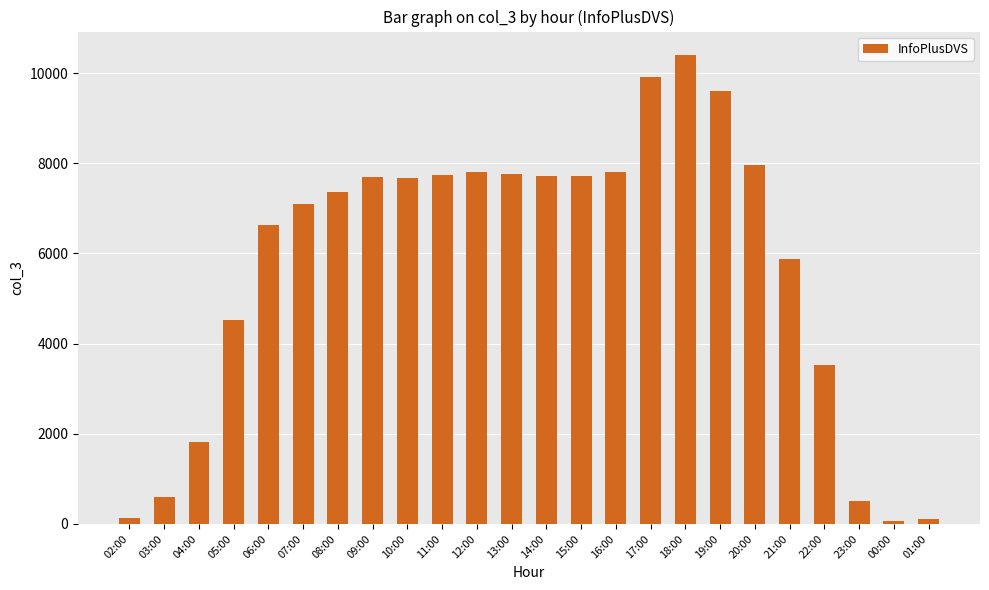

Read the value at 23:00.

507